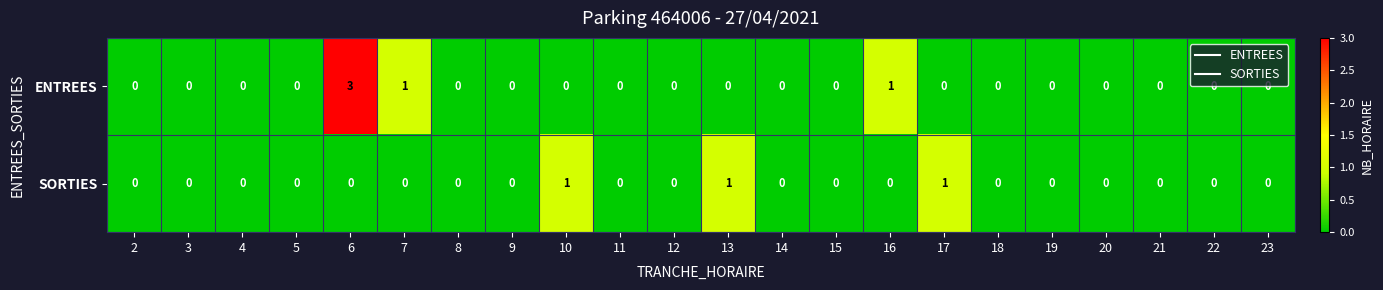

At which category is the sum across all series the highest?

6